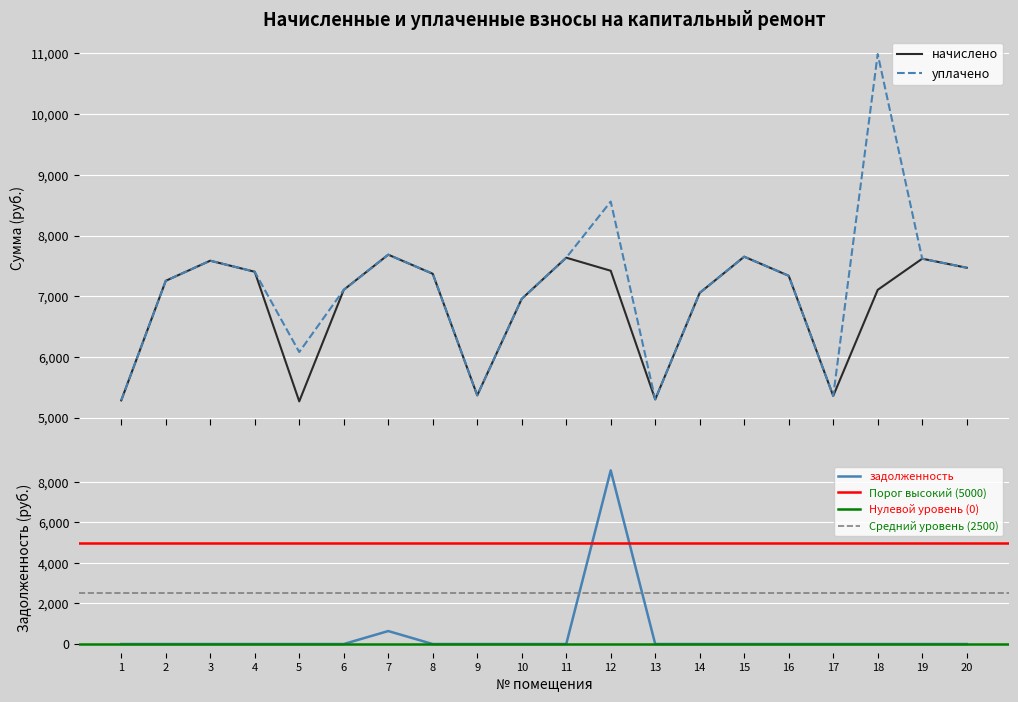

Reading right to left, transcribe all the data shown in this chart.

начислено: 20=7468.6	19=7617.6	18=7104.2	17=5356.3	16=7336.1	15=7650.7	14=7054.6	13=5299.2	12=7418.9	11=7634.2	10=6955.2	9=5365.4	8=7369.2	7=7683.8	6=7104.2	5=5266.1	4=7402.3	3=7584.5	2=7253.3	1=5282.6
уплачено: 20=7468.6	19=7617.6	18=10990.1	17=5356.3	16=7336.1	15=7650.7	14=7054.6	13=5299.2	12=8559.5	11=7634.2	10=6955.2	9=5365.4	8=7369.2	7=7683.8	6=7104.2	5=6078.7	4=7402.3	3=7584.5	2=7253.3	1=5282.6
задолженность: 20=0.0	19=0.0	18=0.0	17=0.0	16=0.0	15=0.0	14=0.0	13=0.0	12=8562.8	11=0.0	10=0.0	9=0.0	8=0.0	7=640.3	6=0.0	5=0.0	4=0.0	3=0.0	2=0.0	1=0.0